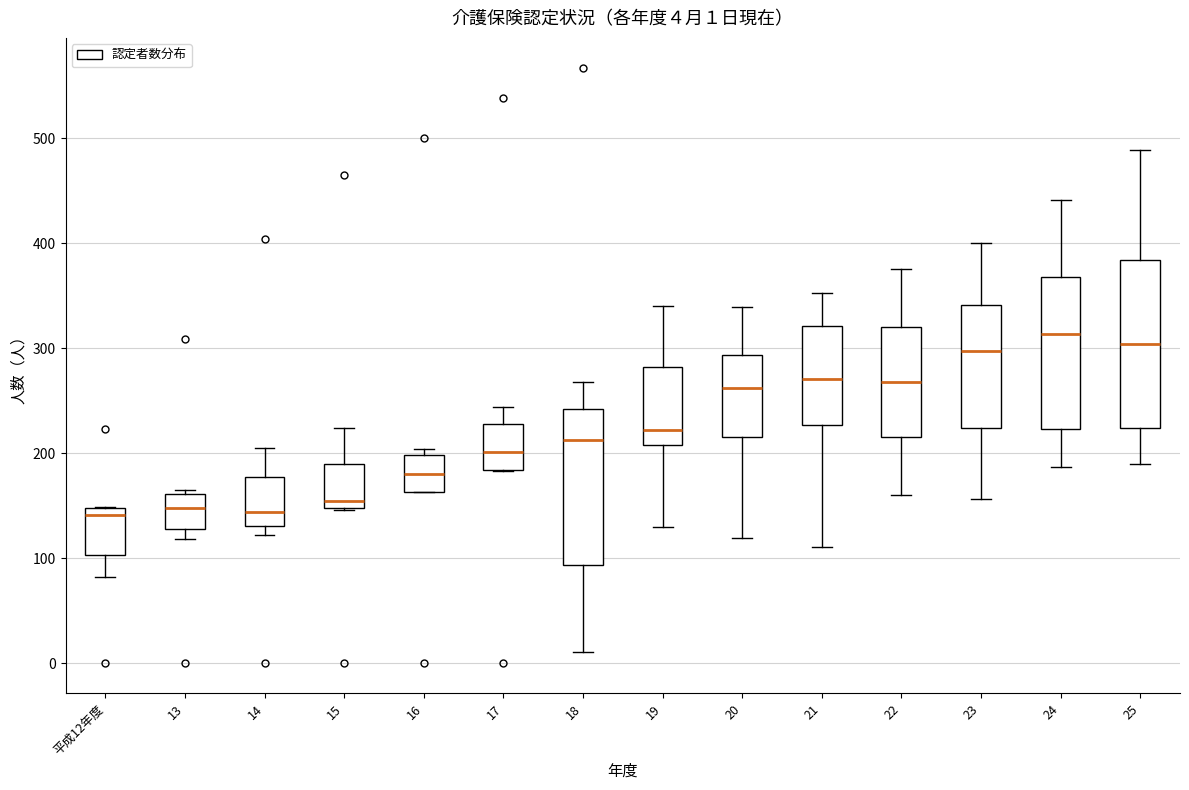

Comparing the boxes themselves (not the whiskers), which one is the tallest?

25